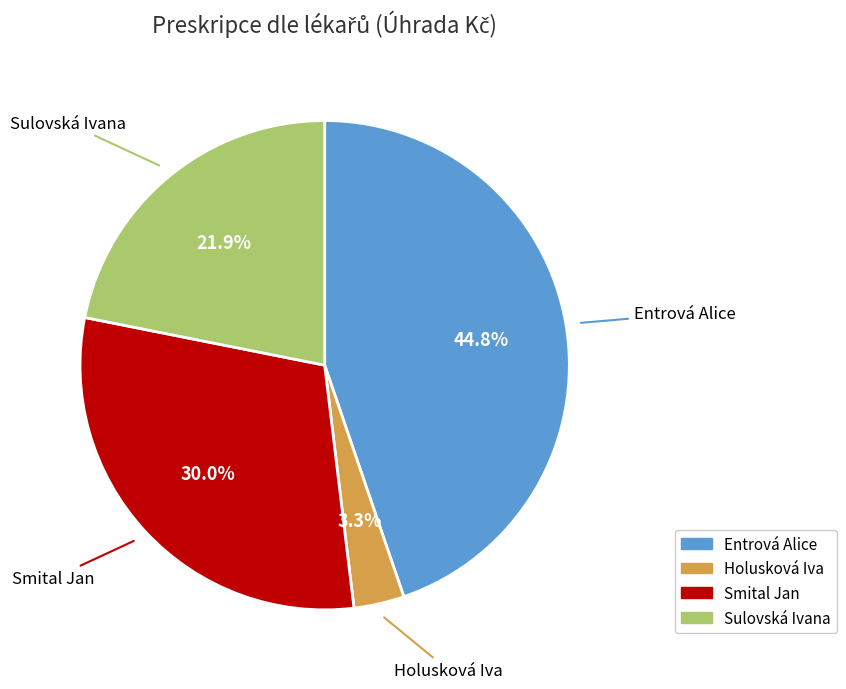

What percentage do Entrová Alice and Holusková Iva together represent?

48.1%